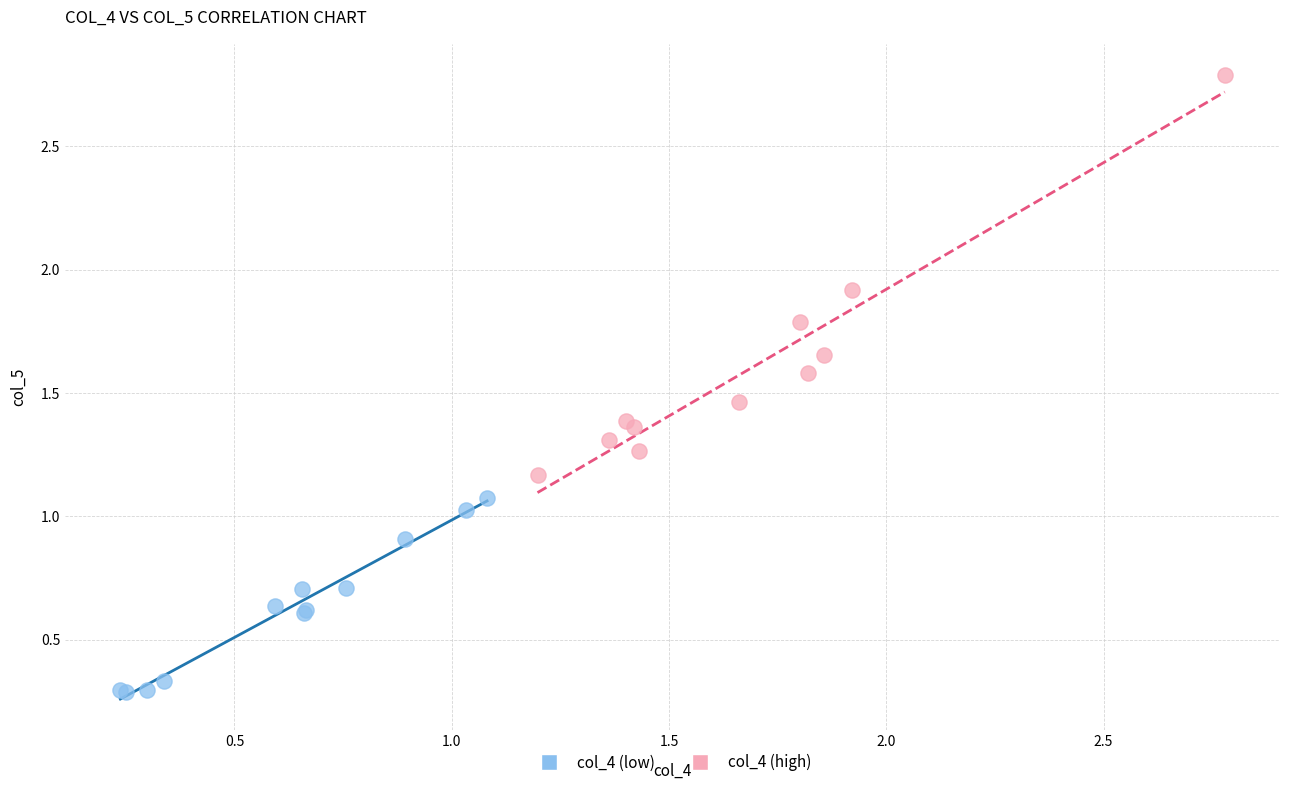

Which series has the widest spread of Y values?

col_4 (high)